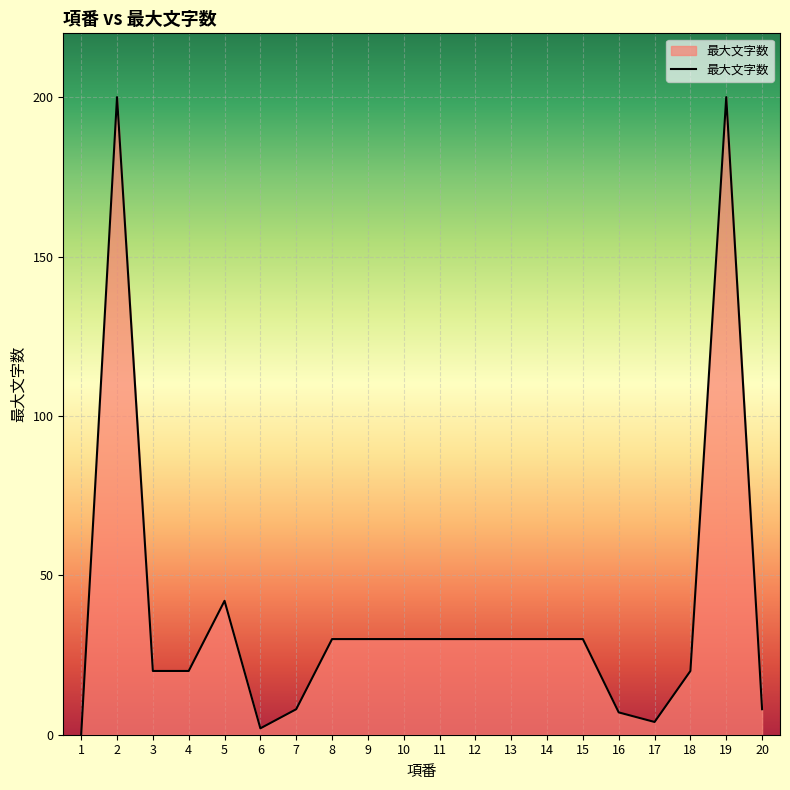

Is it true that the value at 3 is 20?

True